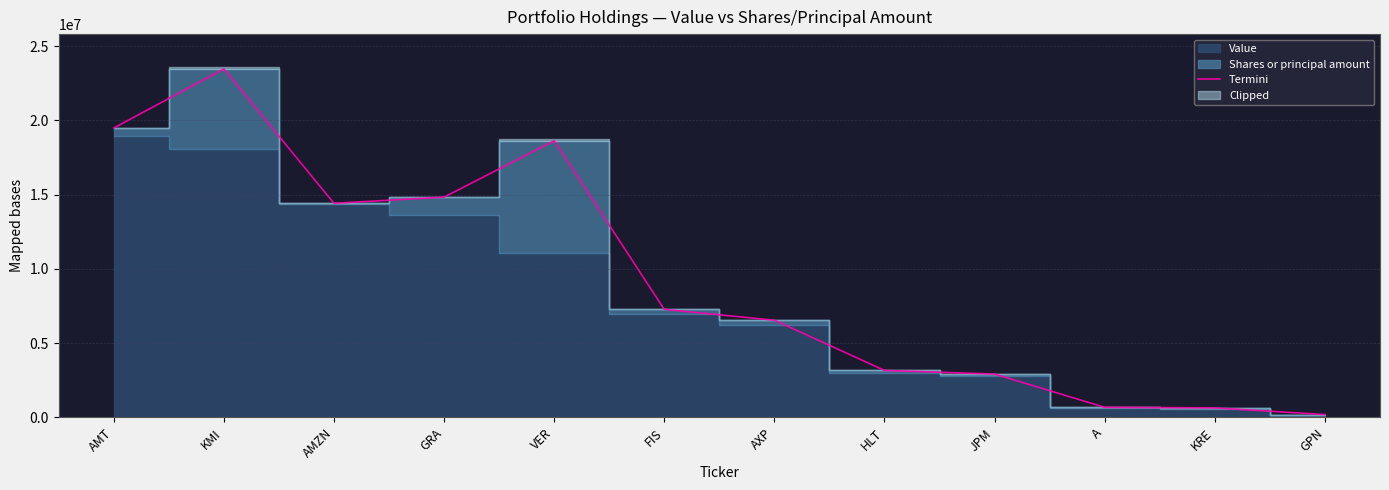

Is it true that Termini equals 25743303.2 at AMZN?

False